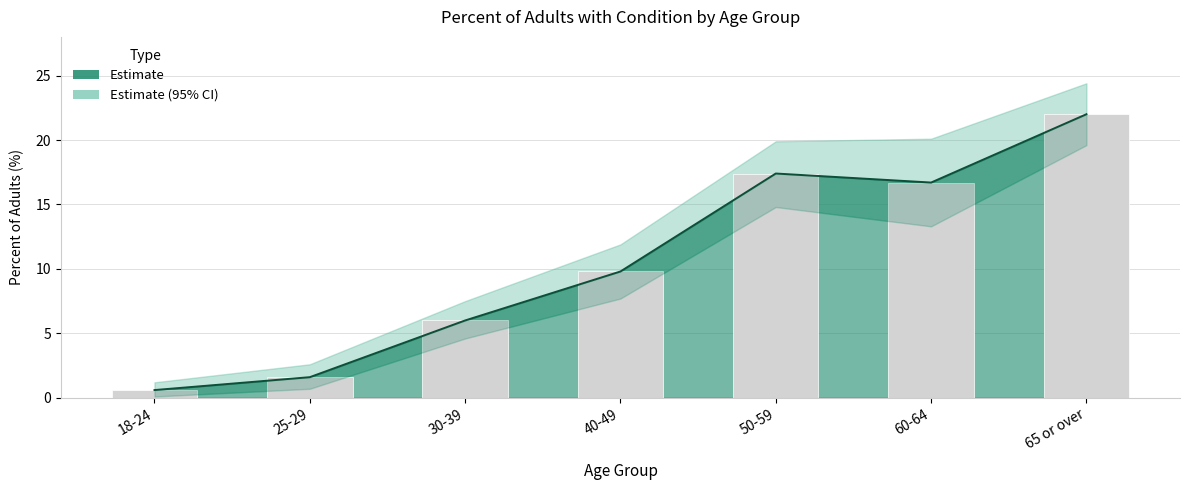

Where does the CI_lower series first go above 9?

40-49